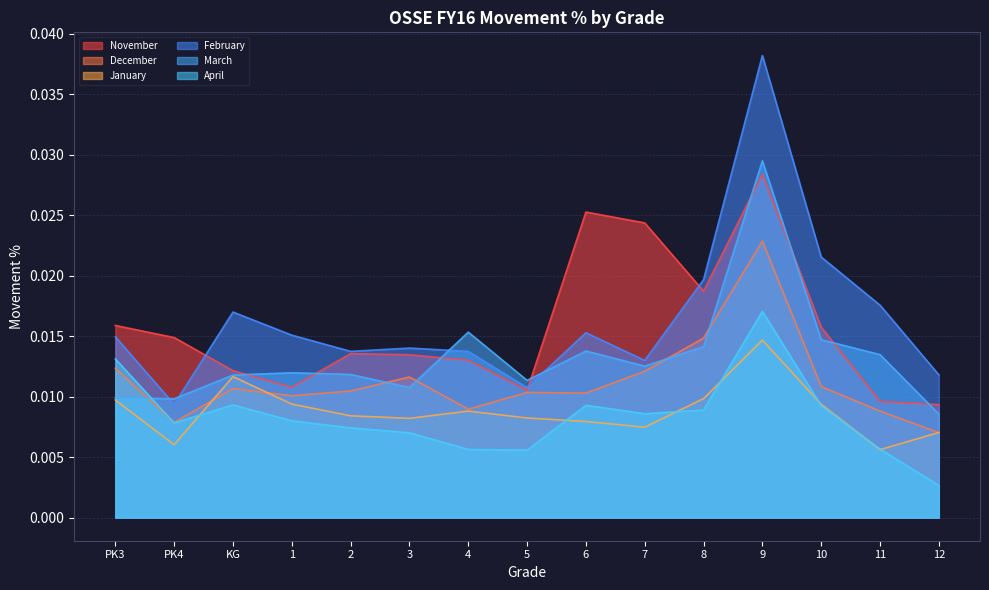

Does the chart have visible grid lines?

Yes